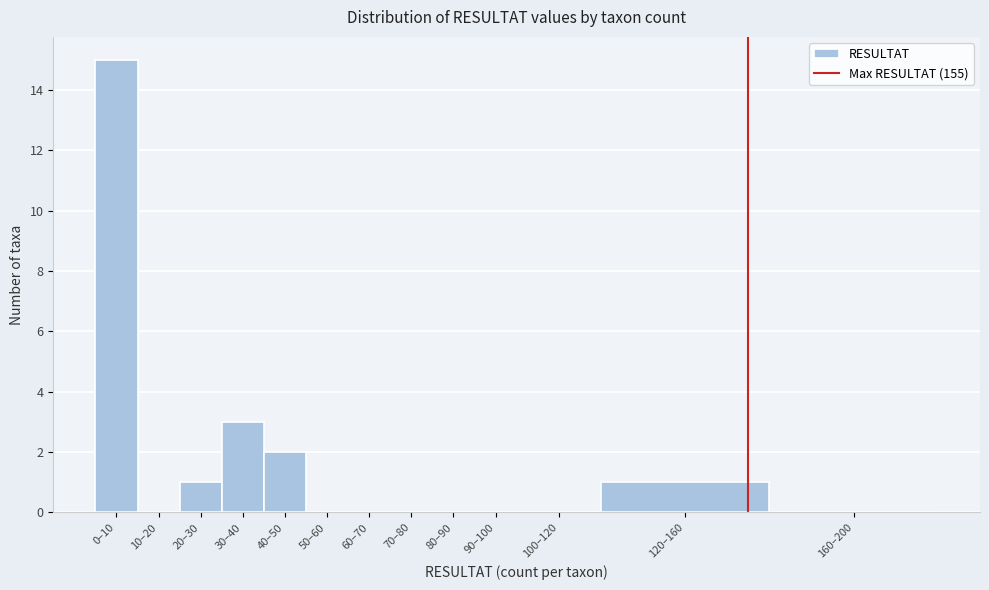

Reading left to right, list all the values displayed in this chart.

0–10=15	10–20=0	20–30=1	30–40=3	40–50=2	50–60=0	60–70=0	70–80=0	80–90=0	90–100=0	100–120=0	120–160=1	160–200=0